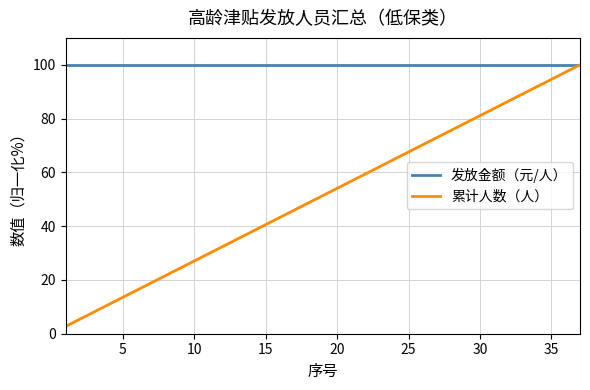

What is the smallest value displayed?

2.7